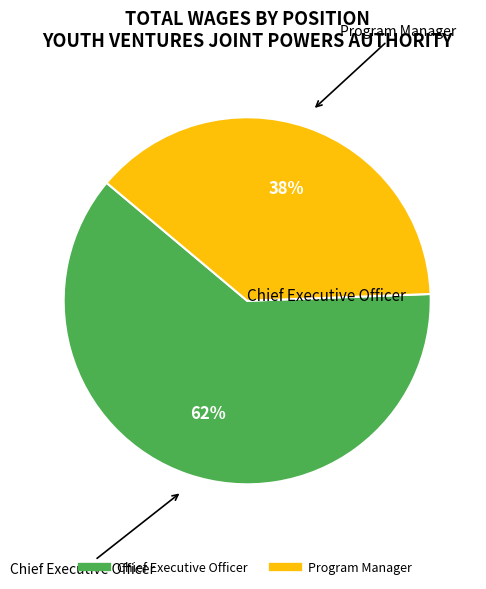

To the nearest percent, what is the average slice percentage?

50%